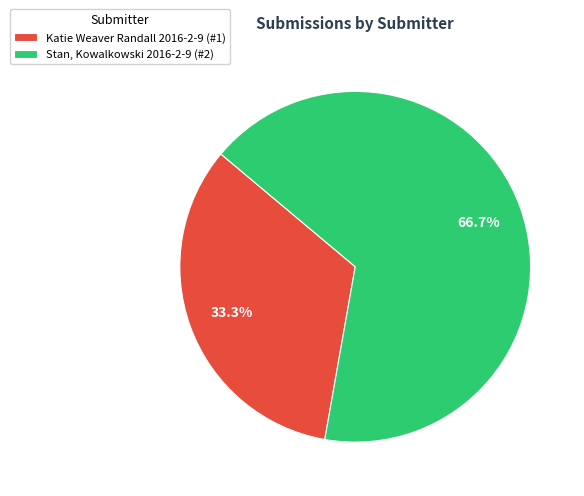

What is the total percentage of Katie Weaver Randall 2016-2-9 and Stan, Kowalkowski 2016-2-9?

100.0%